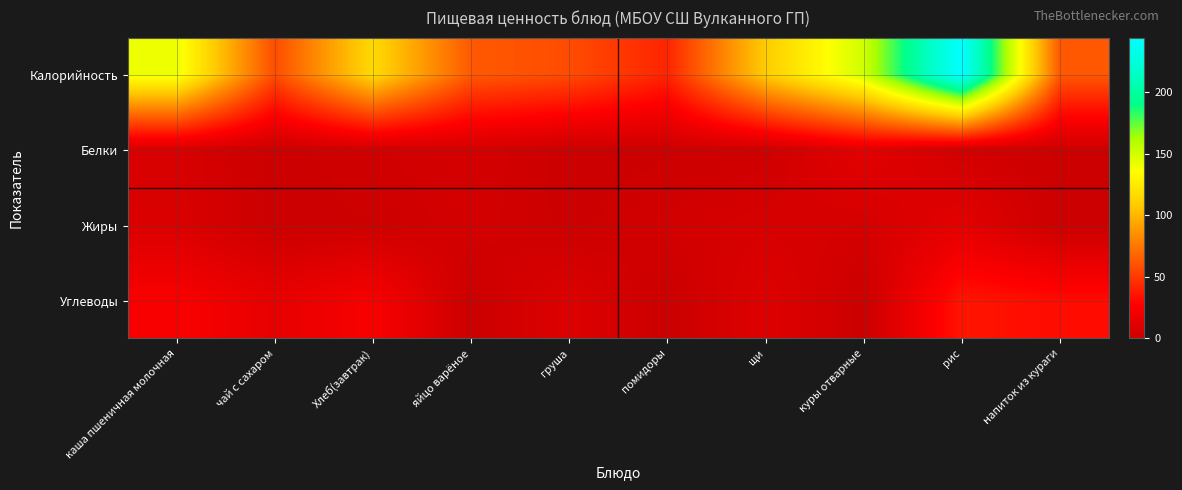

Reading left to right, what are all the values shown in this chart?

Калорийность: каша пшеничная молочная=141.0	чай с сахаром=58.0	Хлеб(завтрак)=115.8	яйцо варёное=63.0	груша=57.6	помидоры=42.0	щи=109.0	куры отварные=151.0	рис=244.5	напиток из кураги=63.0
Белки: каша пшеничная молочная=7.0	чай с сахаром=0.2	Хлеб(завтрак)=3.2	яйцо варёное=5.1	груша=0.4	помидоры=0.8	щи=2.3	куры отварные=13.4	рис=3.6	напиток из кураги=1.2
Жиры: каша пшеничная молочная=7.9	чай с сахаром=0.0	Хлеб(завтрак)=1.3	яйцо варёное=4.6	груша=0.4	помидоры=4.0	щи=6.3	куры отварные=5.2	рис=13.2	напиток из кураги=0.0
Углеводы: каша пшеничная молочная=24.7	чай с сахаром=15.0	Хлеб(завтрак)=23.9	яйцо варёное=0.3	груша=9.8	помидоры=0.0	щи=10.3	куры отварные=0.5	рис=35.7	напиток из кураги=31.6